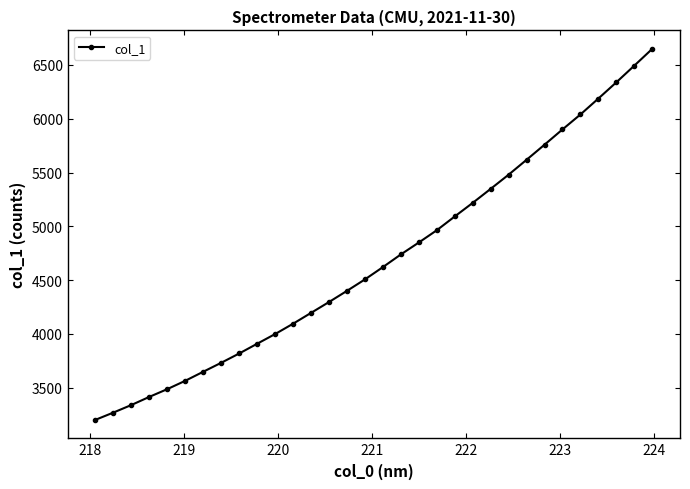

What is the value of the 20th point from the left?

4963.7